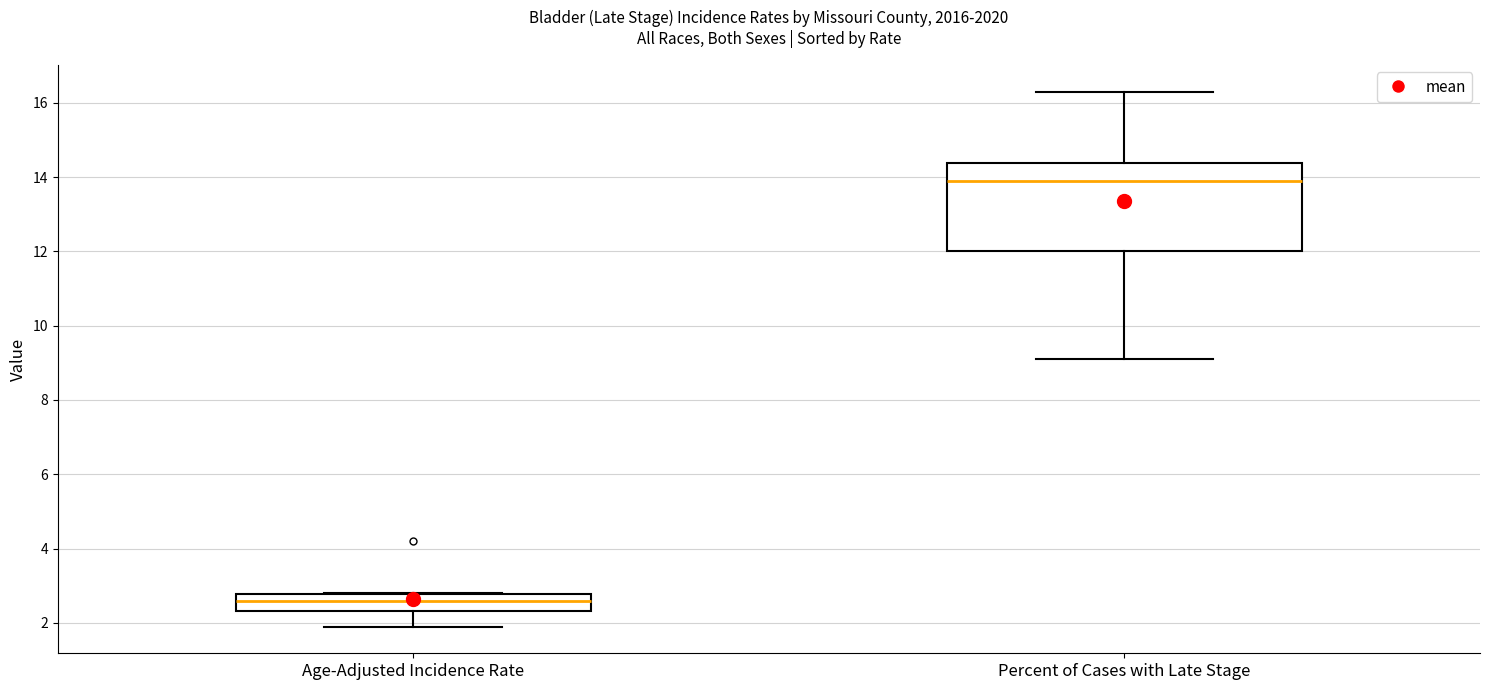

Where does the lower whisker of the box for Percent of Cases with Late Stage end on the y-axis? The values are not printed on the chart, so give them approximately, as read against the axis.

9.2